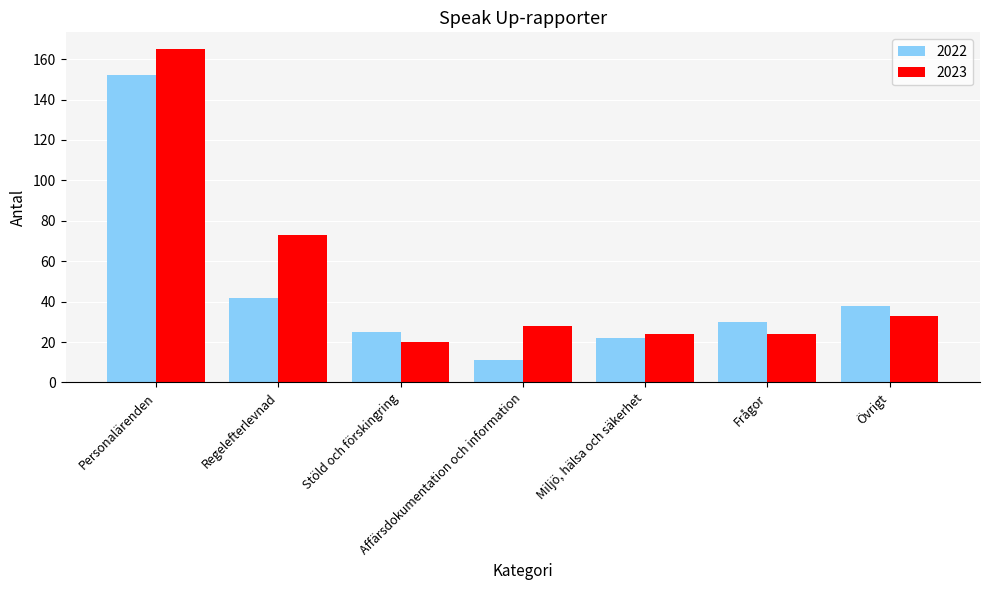

What is the label of the 2nd bar from the left?

Regelefterlevnad